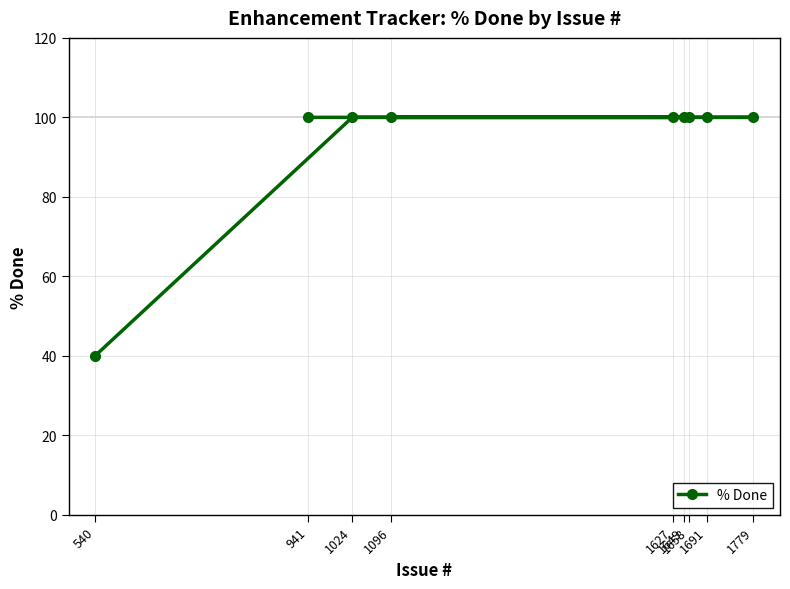

Does the chart display data point markers on the line(s)?

Yes